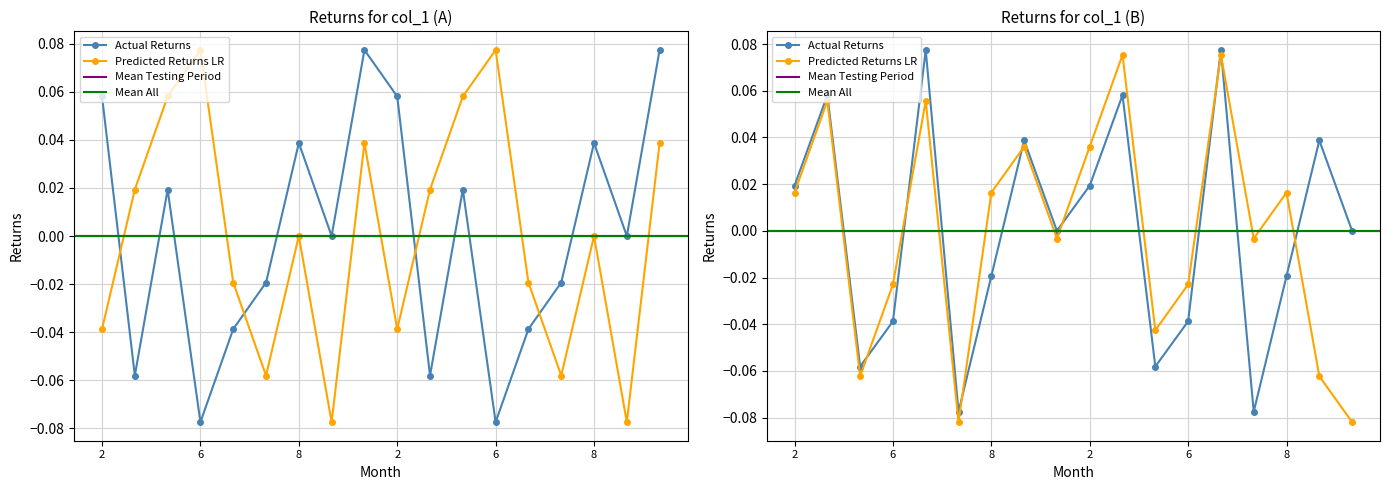

How many lines are shown in the chart?

4